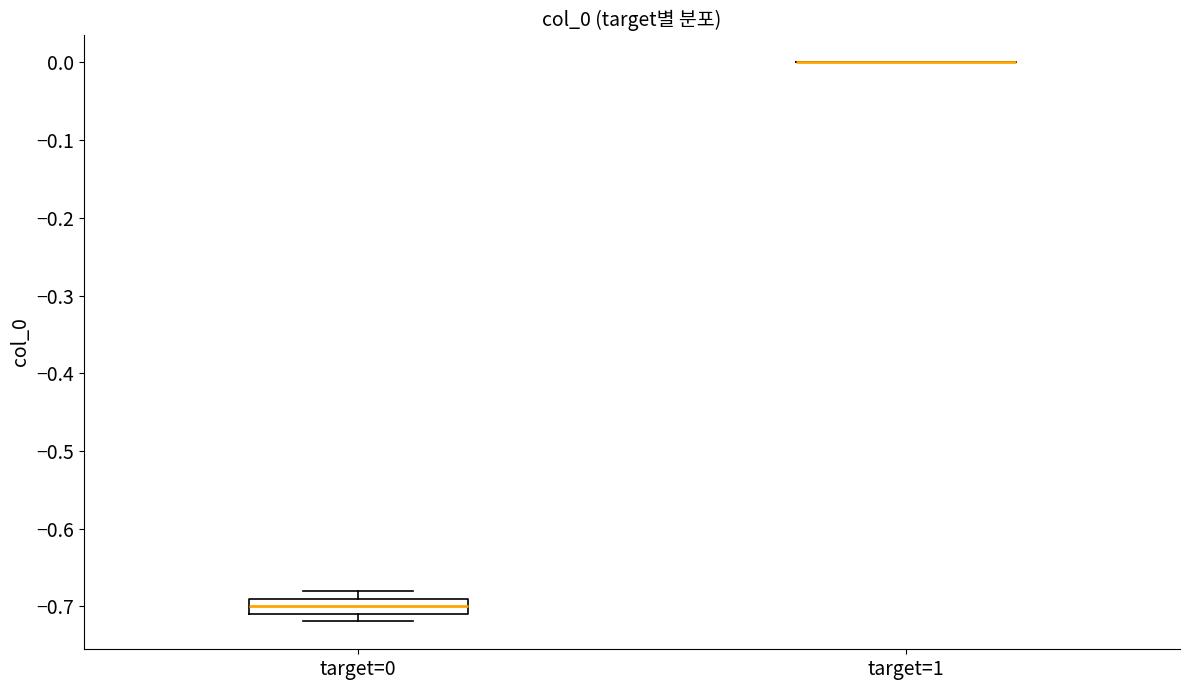

Reading left to right, transcribe this box plot: for each box, give where its median line is, the range the box spans, and where its two whiskers end, as read against the y-axis. The values are not printed on the chart, so give them approximately, as read against the axis.

target=0: median -0.70, box -0.71 to -0.69, whiskers -0.72 to -0.68
target=1: box collapsed to a line at 0.00, whiskers 0.00 to 0.00